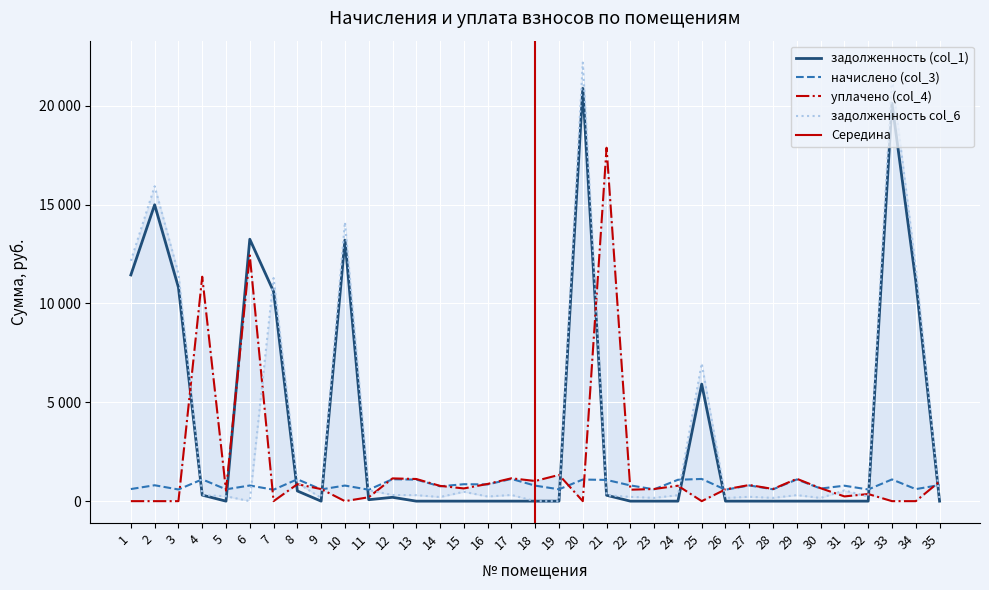

After their last crossing, which series has the higher values: уплачено (col_4) or задолженность col_6?

уплачено (col_4)